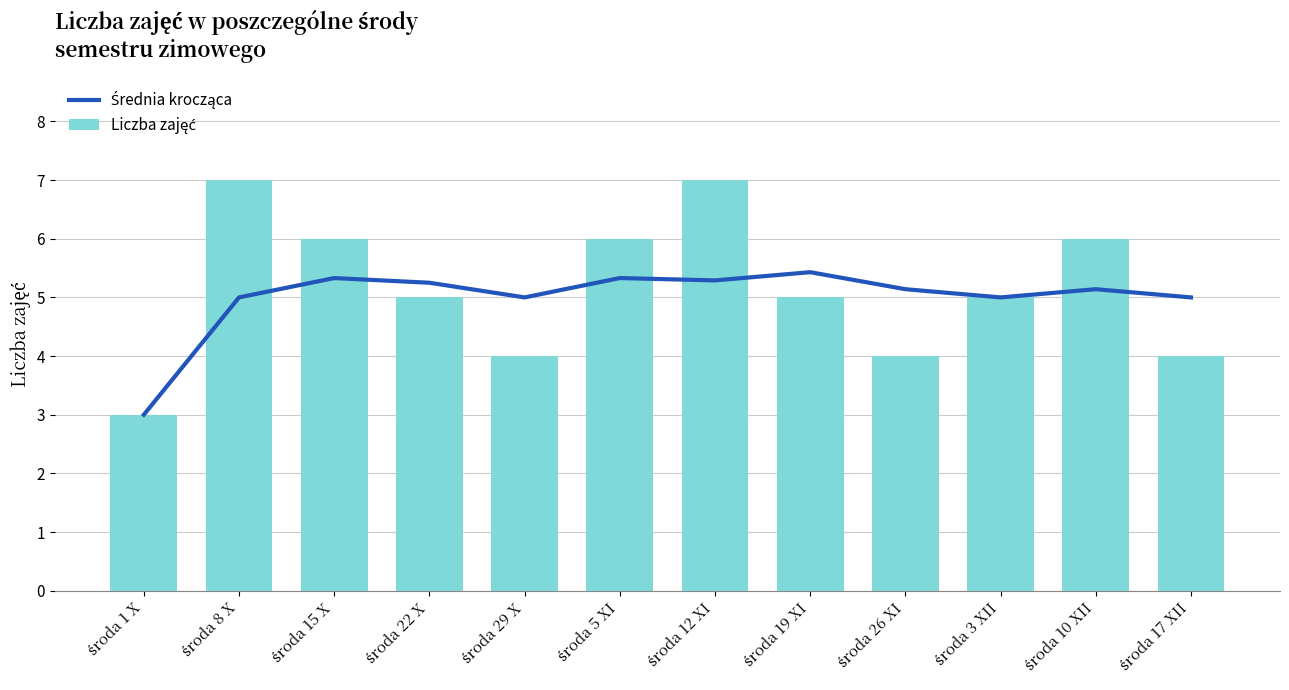

What is the approximate value of Liczba zajęć at środa 8 X?

7.0